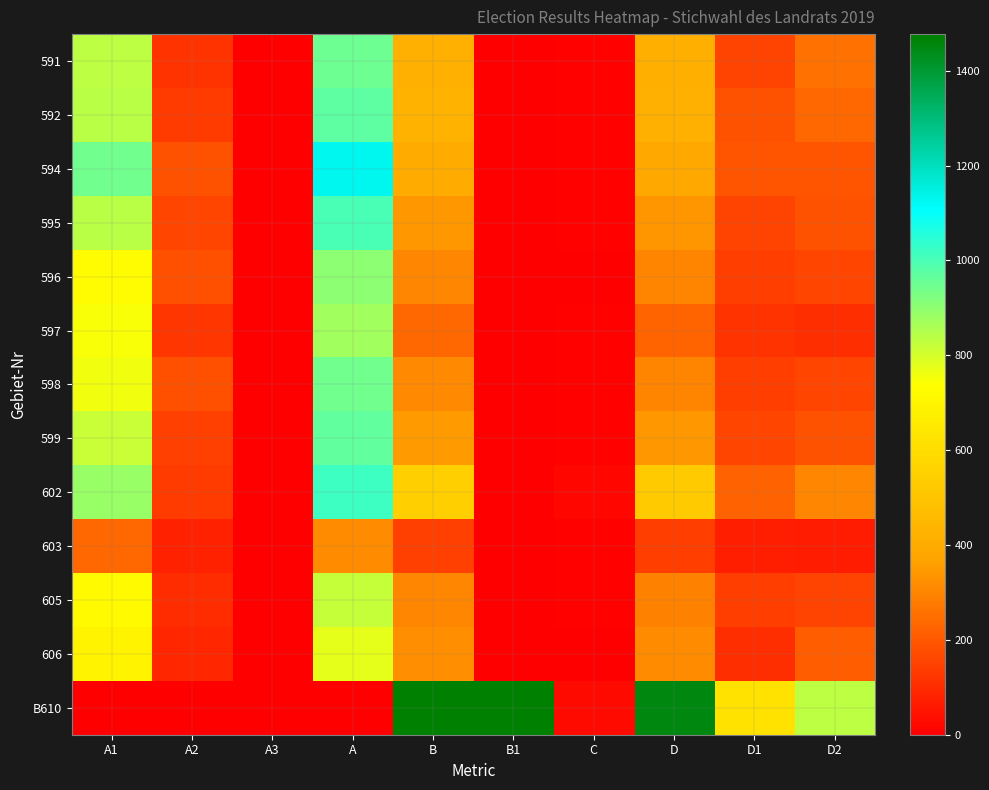

Reading left to right, transcribe all the data shown in this chart.

591: A1=832	A2=117	A3=0	A=949	B=420	B1=0	C=9	D=411	D1=155	D2=256
592: A1=837	A2=133	A3=0	A=970	B=427	B1=0	C=9	D=418	D1=186	D2=232
594: A1=942	A2=188	A3=0	A=1130	B=397	B1=0	C=8	D=389	D1=195	D2=194
595: A1=841	A2=161	A3=0	A=1002	B=345	B1=0	C=8	D=337	D1=151	D2=186
596: A1=722	A2=182	A3=0	A=904	B=302	B1=0	C=2	D=300	D1=141	D2=159
597: A1=749	A2=123	A3=0	A=872	B=236	B1=0	C=8	D=228	D1=121	D2=107
598: A1=759	A2=182	A3=0	A=941	B=307	B1=0	C=9	D=298	D1=140	D2=158
599: A1=816	A2=148	A3=0	A=964	B=350	B1=0	C=6	D=344	D1=157	D2=187
602: A1=883	A2=133	A3=0	A=1016	B=544	B1=0	C=19	D=525	D1=223	D2=302
603: A1=236	A2=76	A3=0	A=312	B=147	B1=3	C=7	D=140	D1=74	D2=66
605: A1=720	A2=101	A3=0	A=821	B=301	B1=0	C=8	D=293	D1=140	D2=153
606: A1=689	A2=89	A3=0	A=778	B=318	B1=0	C=3	D=315	D1=107	D2=208
B610: A1=0	A2=0	A3=0	A=0	B=1477	B1=1477	C=25	D=1452	D1=620	D2=832